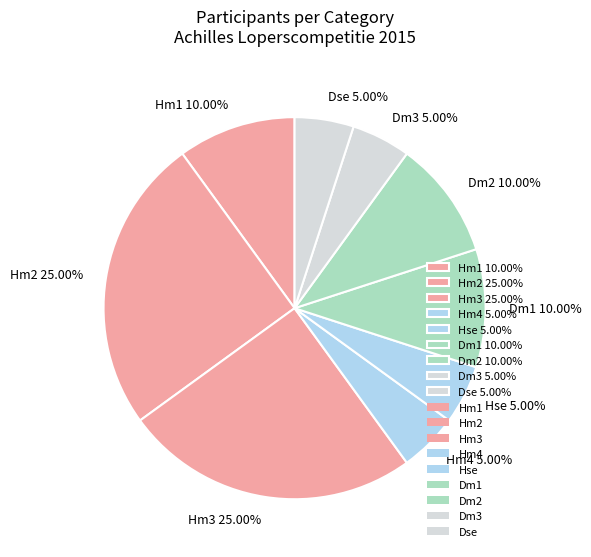

How many segments does this pie chart have?

9